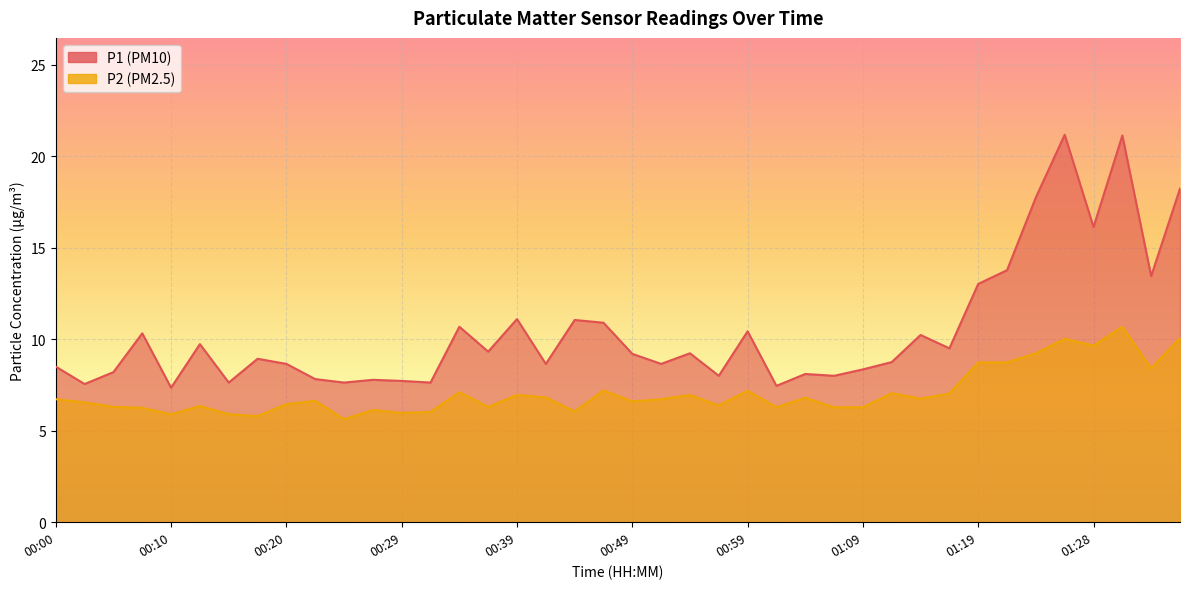

List the labels in order of P2 value, smallest first.

00:25, 00:17, 00:10, 00:15, 00:29, 00:32, 00:44, 00:27, 00:07, 01:01, 01:06, 01:09, 00:05, 00:37, 00:12, 00:56, 00:20, 00:03, 00:49, 00:22, 00:00, 00:52, 01:14, 01:04, 00:42, 00:39, 00:54, 01:16, 01:11, 00:34, 00:59, 00:47, 01:33, 01:19, 01:21, 01:23, 01:28, 01:26, 01:36, 01:31